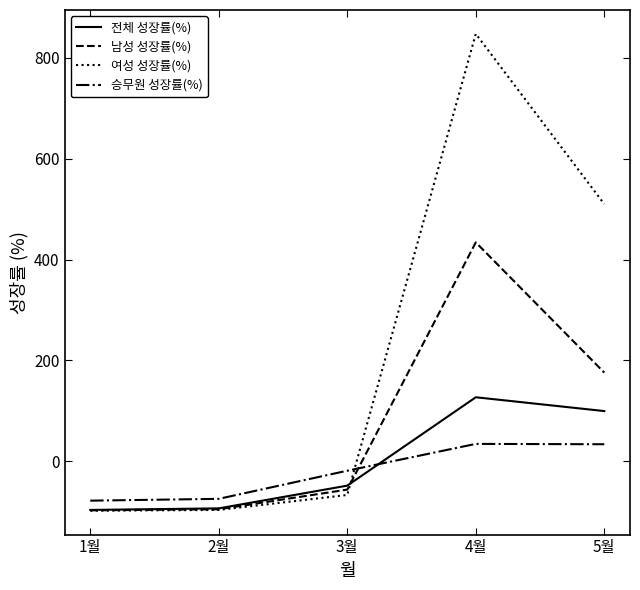

Does the chart display data point markers on the line(s)?

No